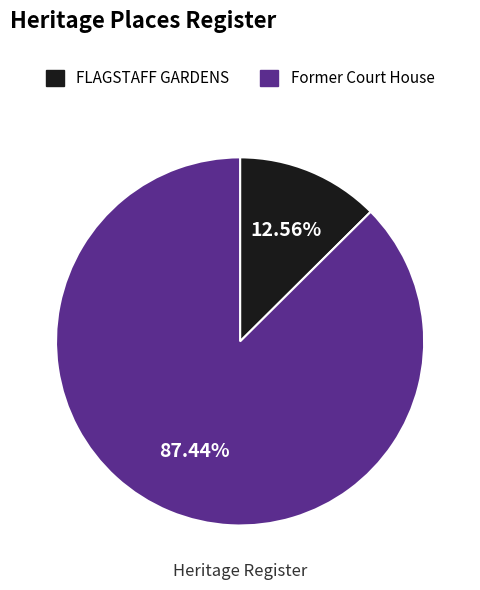

Which category accounts for the majority?

Former Court House